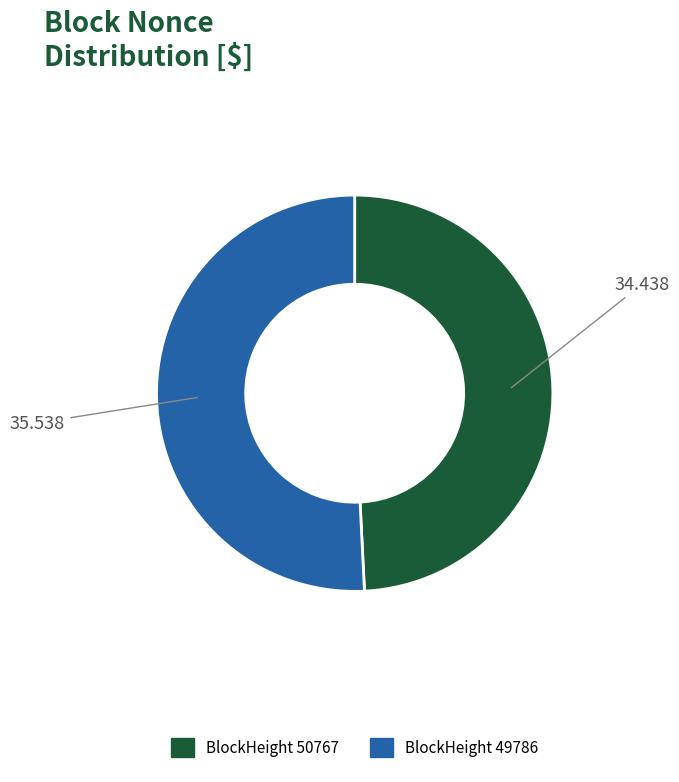

Does any single category account for the majority?

Yes